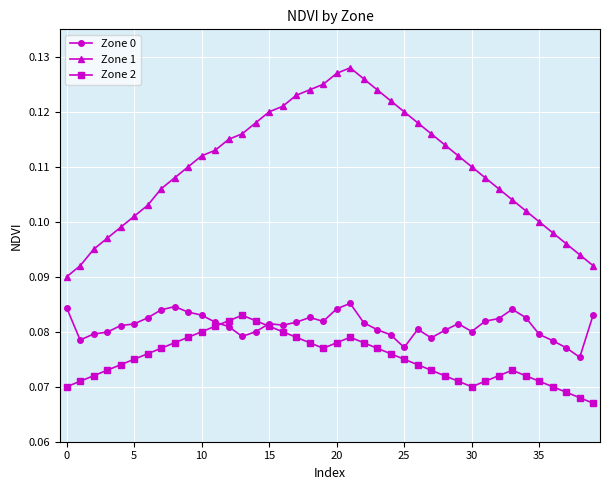

What are all the series names shown in the legend?

Zone 0, Zone 1, Zone 2